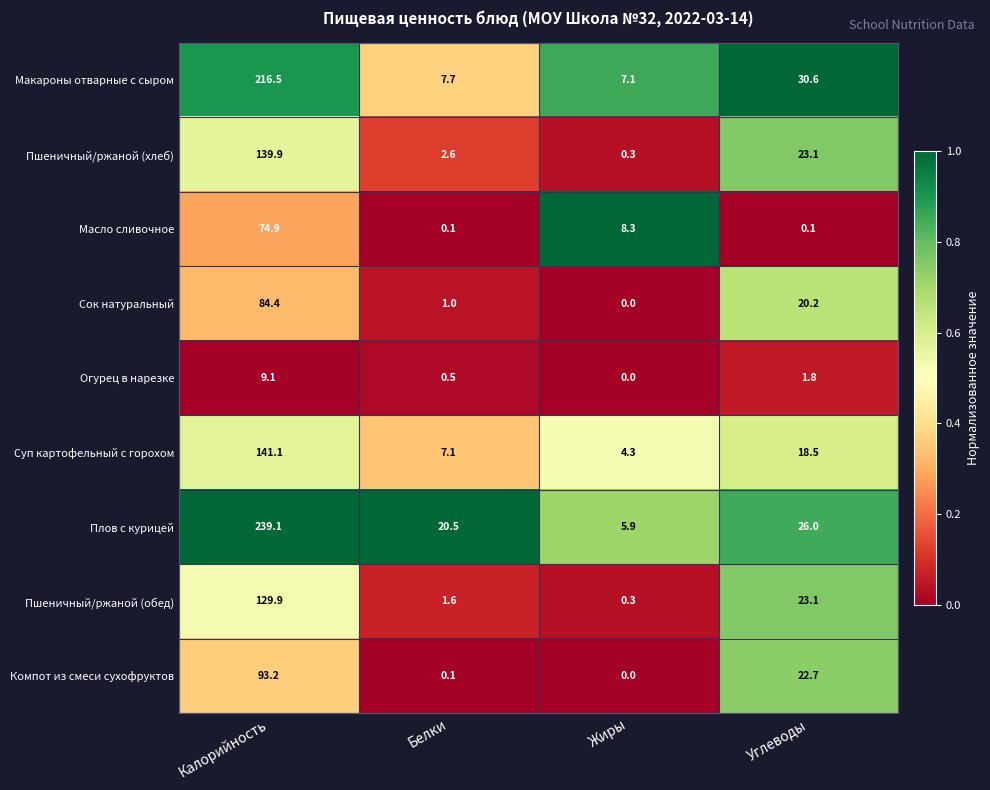

What is the spread (max minus min) of values at Калорийность?

230.0